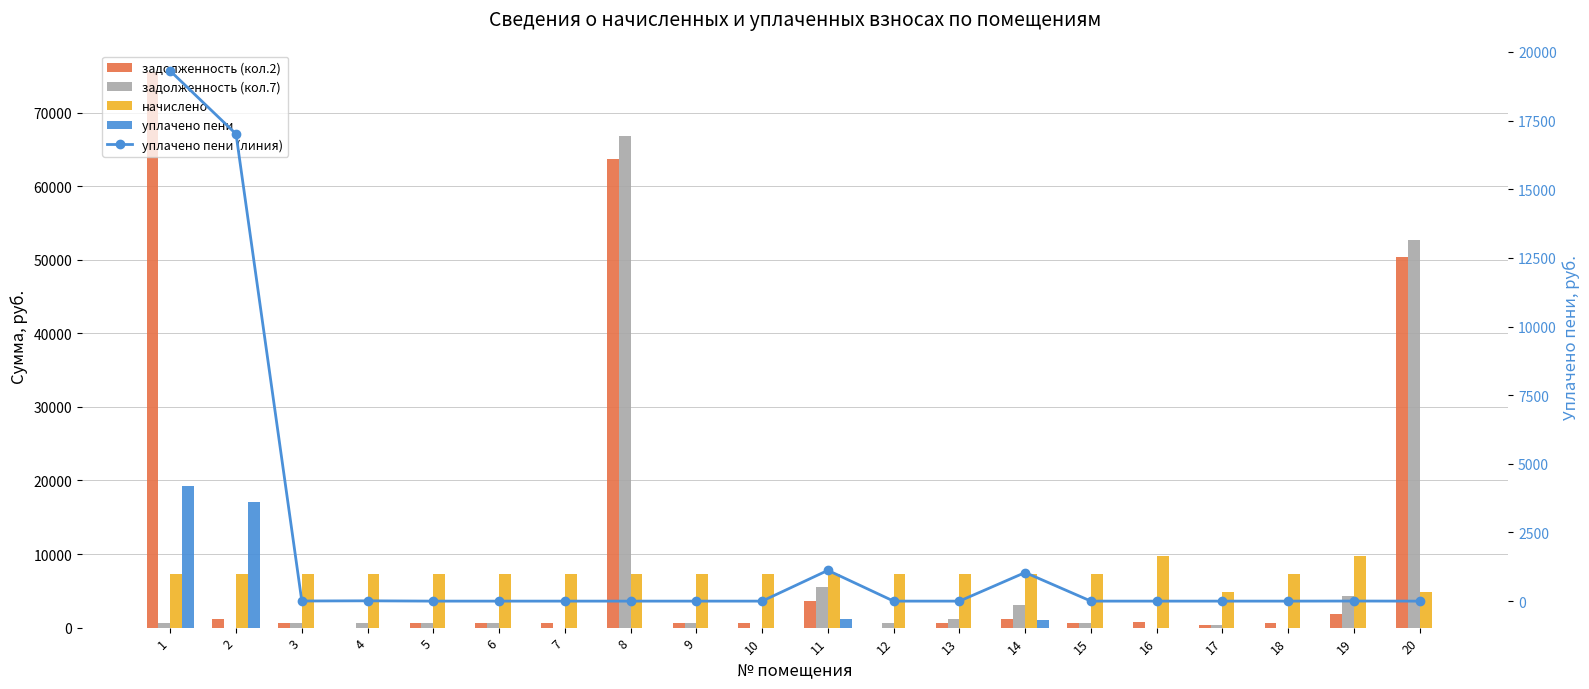

What is the value of the начислено bar at the 1st from the left?

7276.4